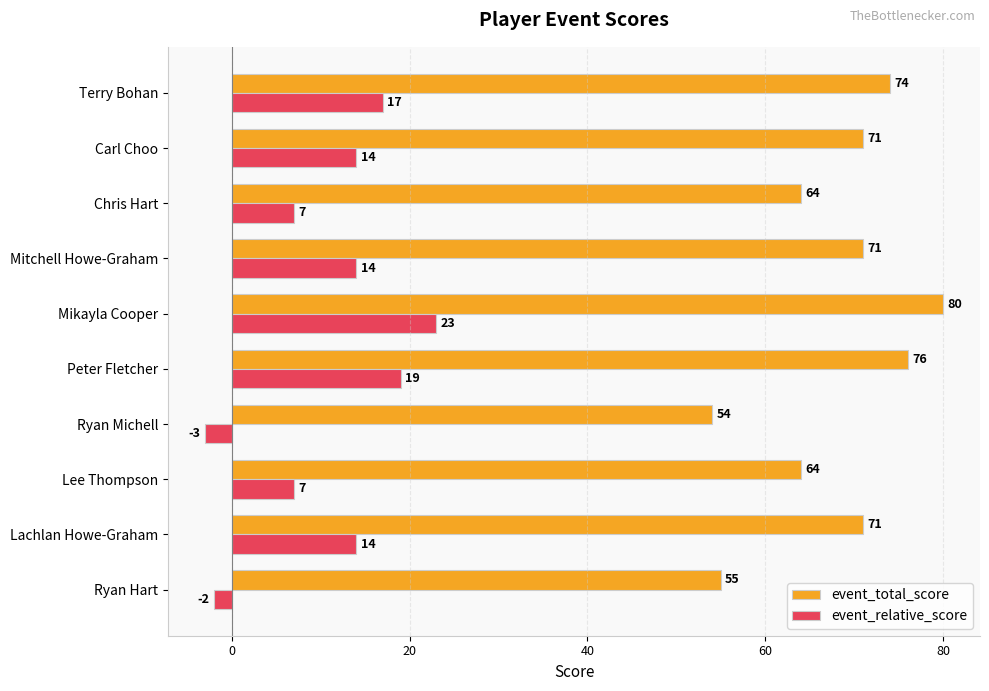

Read the event_total_score value at Lachlan Howe-Graham.

71